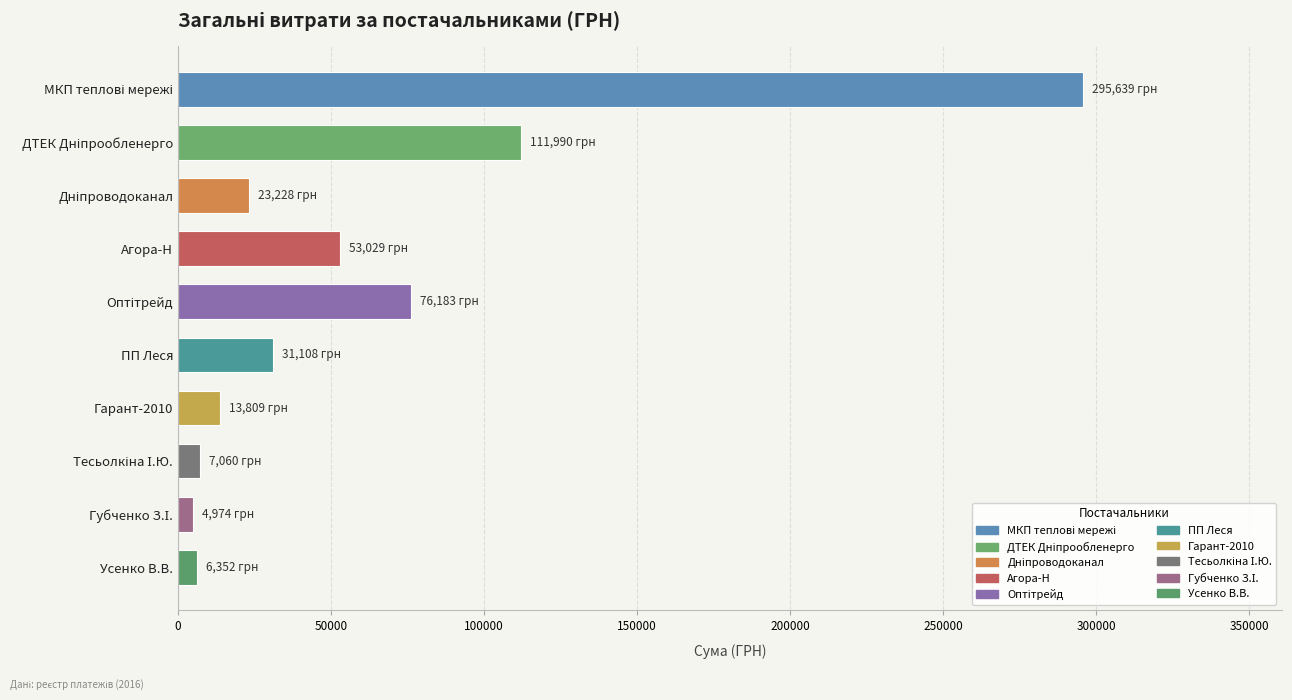

What is the change in value from Агора-Н to ПП Леся?

-21921.4